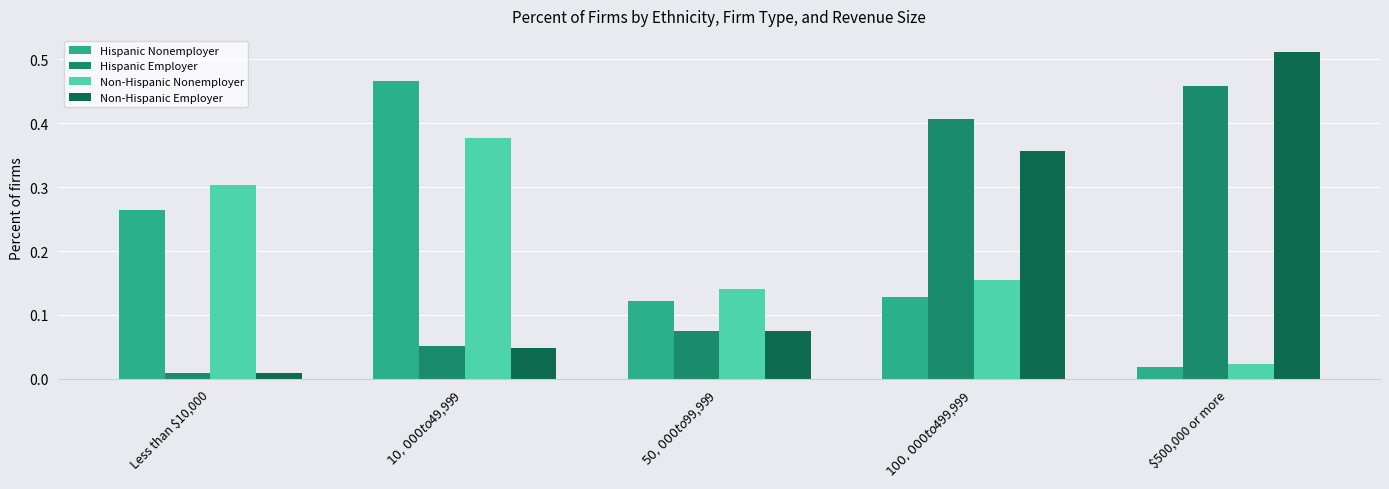

At which label does Non-Hispanic Nonemployer reach its minimum?

$500,000 or more